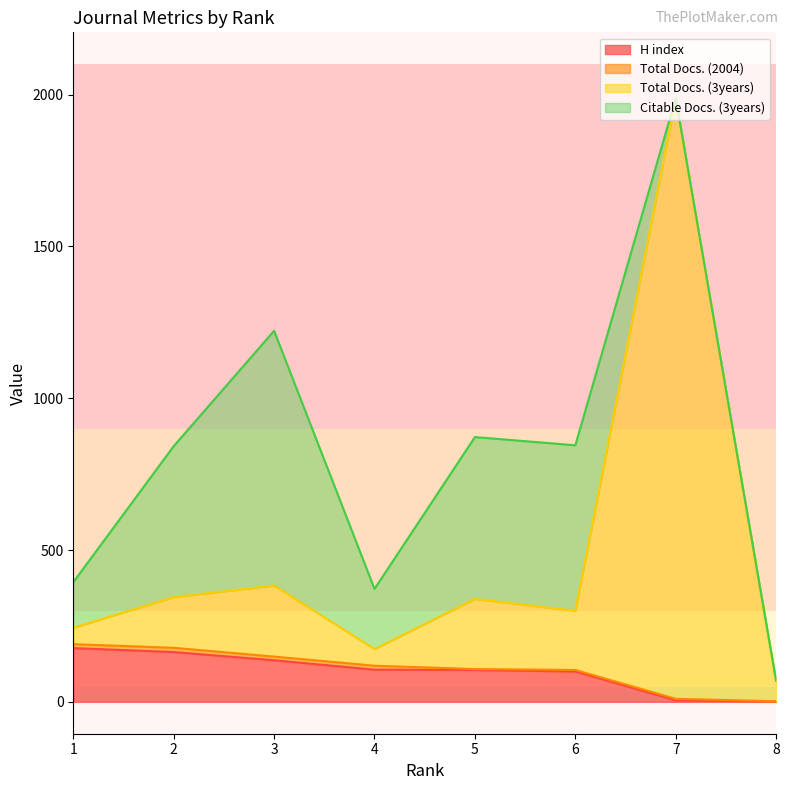

Rank the categories by H index value from lowest to highest.

8, 7, 6, 5, 4, 3, 2, 1